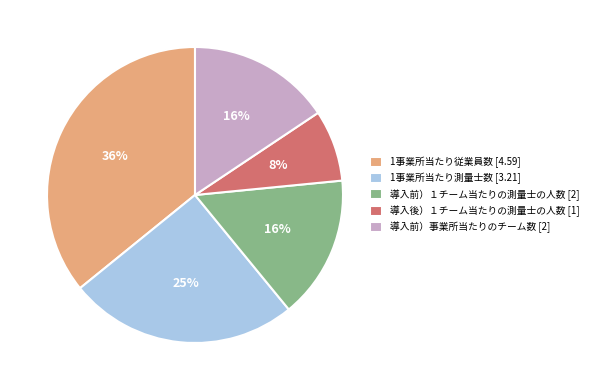

Is it true that 導入前）１チーム当たりの測量士の人数 [2] is 1% of the pie?

False